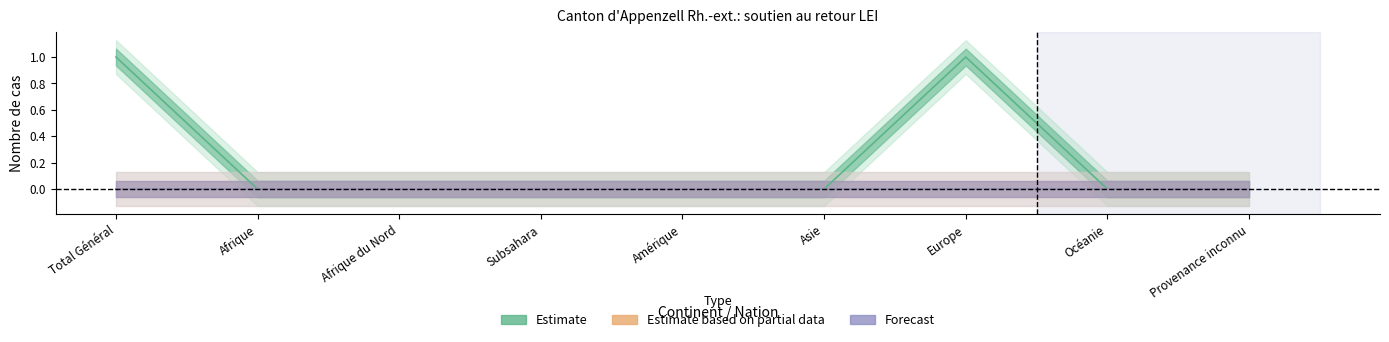

True or false: Départs volontaires pays origine and Renvois pays d'origine cross at least once.

False